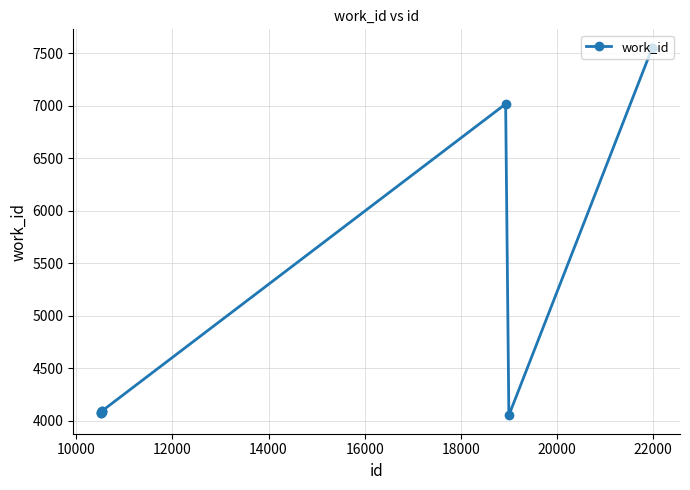

How many values are below 4093?

5